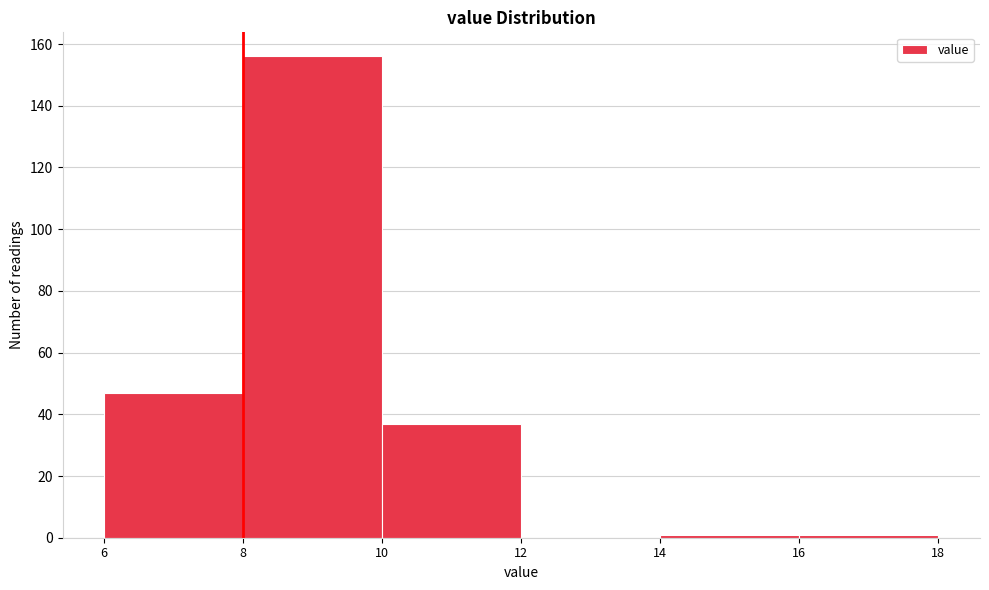

What is the height of the bar covering 6 to 8 on the x-axis? The values are not printed on the chart, so give them approximately, as read against the axis.

48